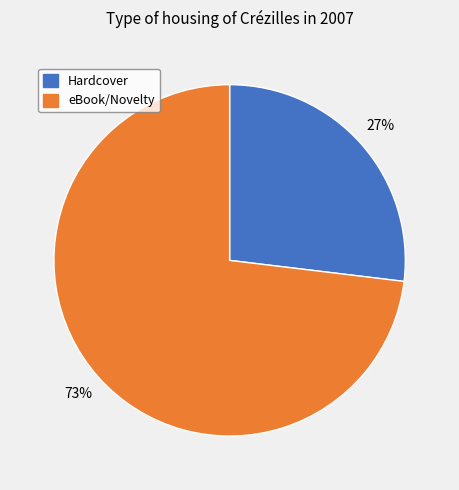

To the nearest percent, what is the difference between the largest and smallest slice percentages?

46%